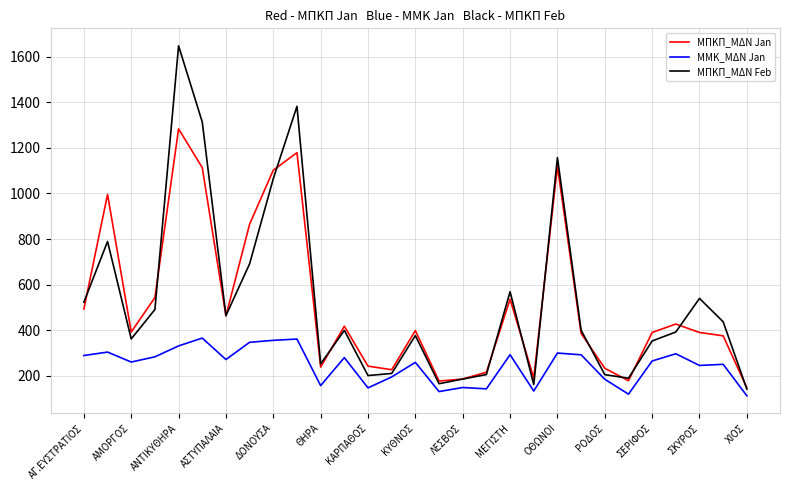

Which series has the widest spread of values?

ΜΠΚΠ_ΜΔΝ Feb